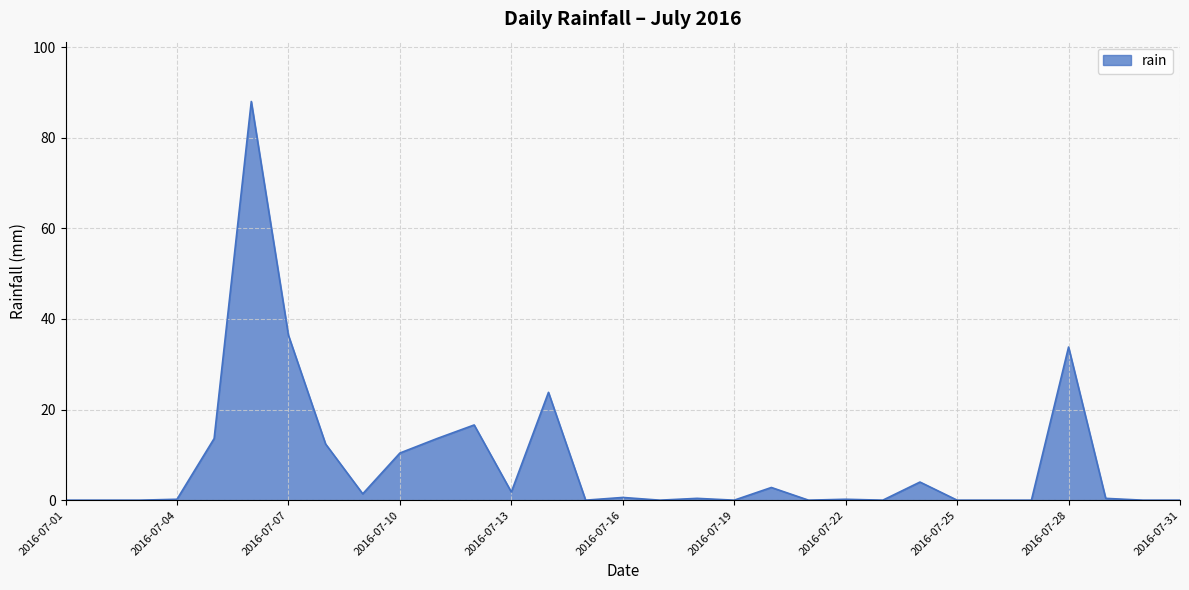

What is the greatest value displayed?

88.0